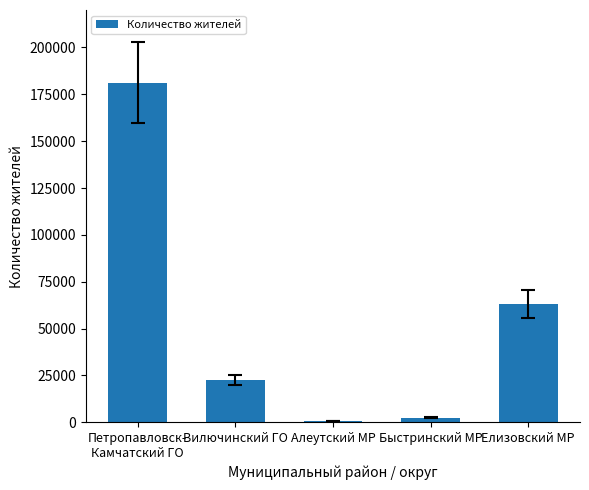

What is the difference between the values at Петропавловск-
Камчатский ГО and Алеутский МР?

180611